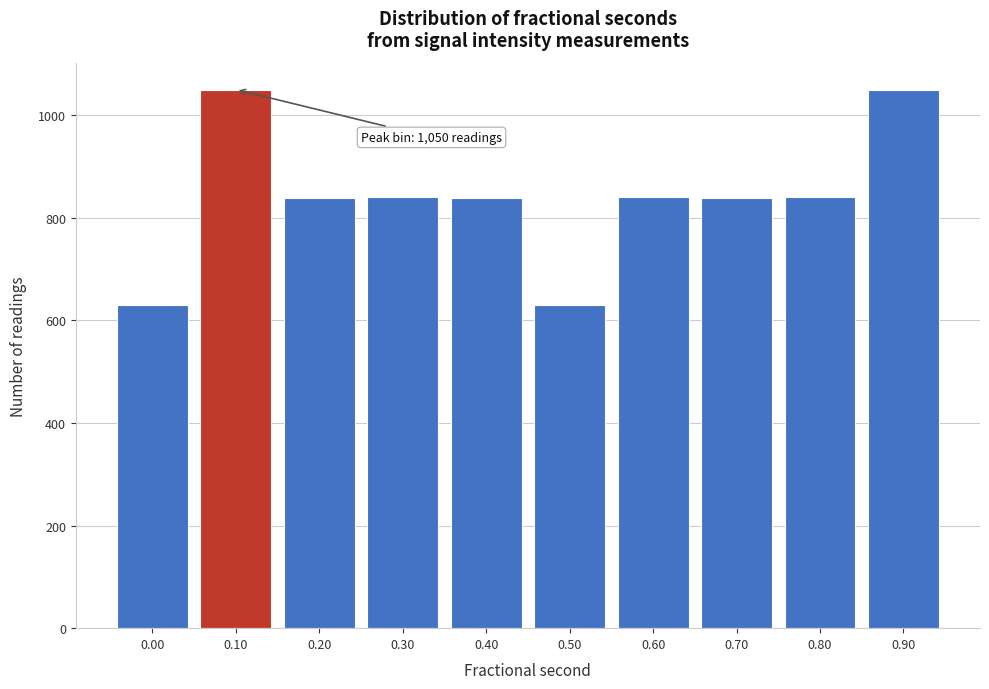

The value at 0.00 is 952. True or false?

False